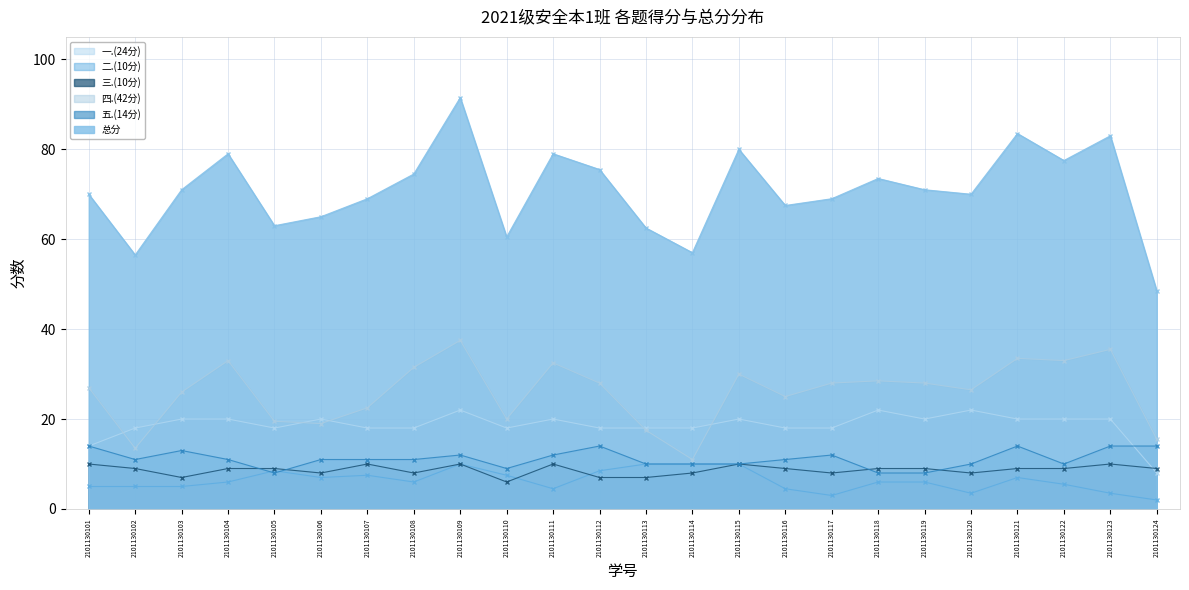

Where is the first local maximum for 三.(10分)?

2101130107